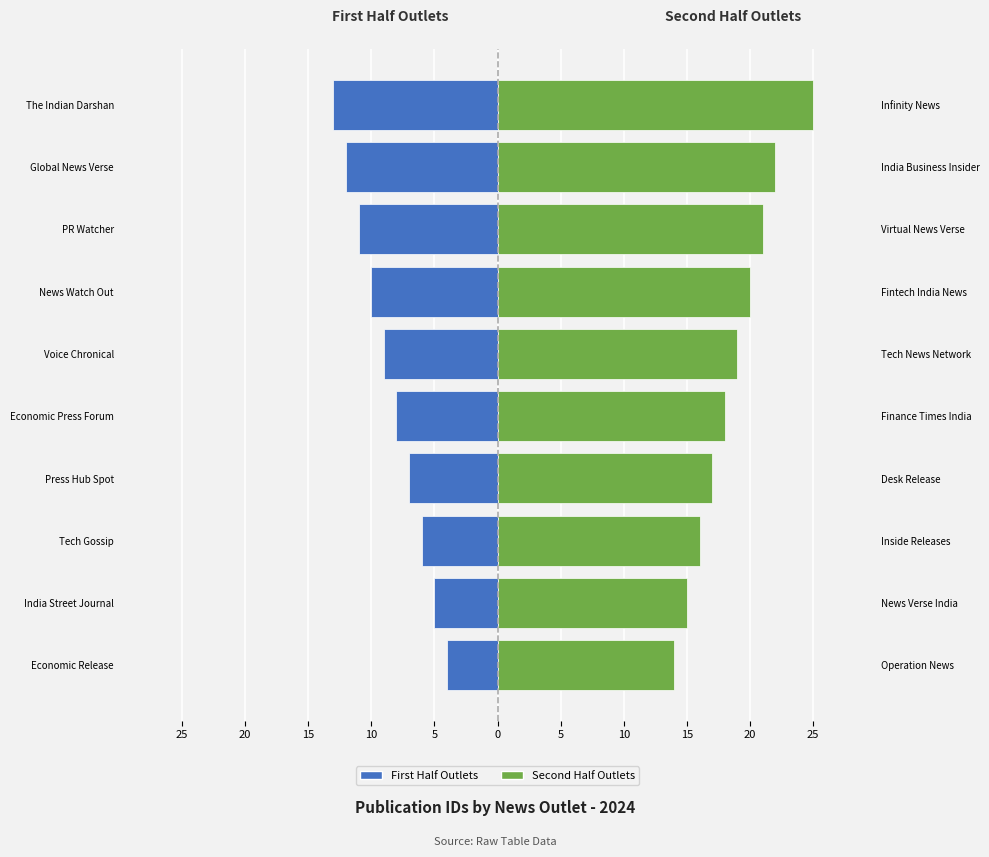

Reading left to right, extract all data points from this chart.

First Half Outlets: -4	-5	-6	-7	-8	-9	-10	-11	-12	-13
Second Half Outlets: 14	15	16	17	18	19	20	21	22	25